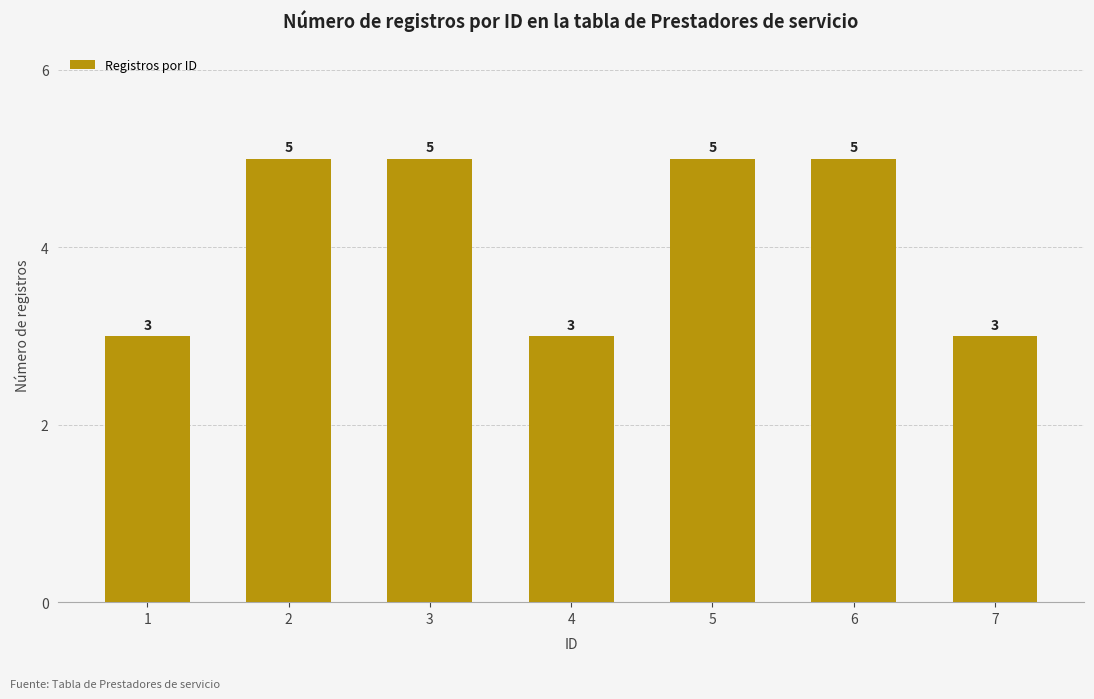

How many bars are there in total?

7